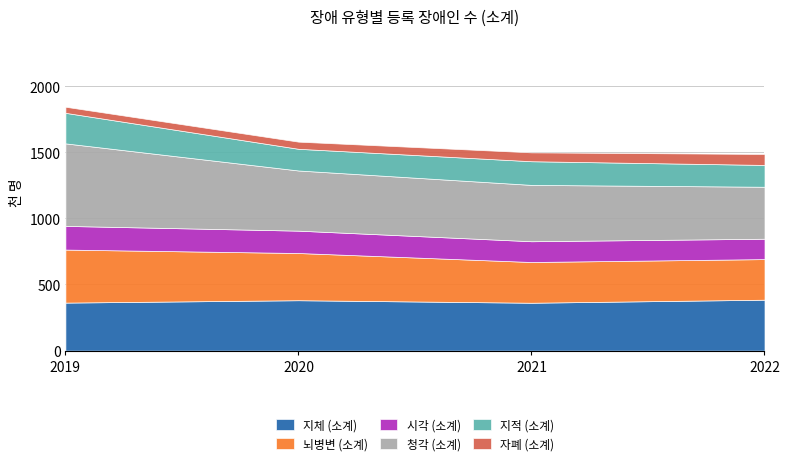

How many lines are shown in the chart?

6